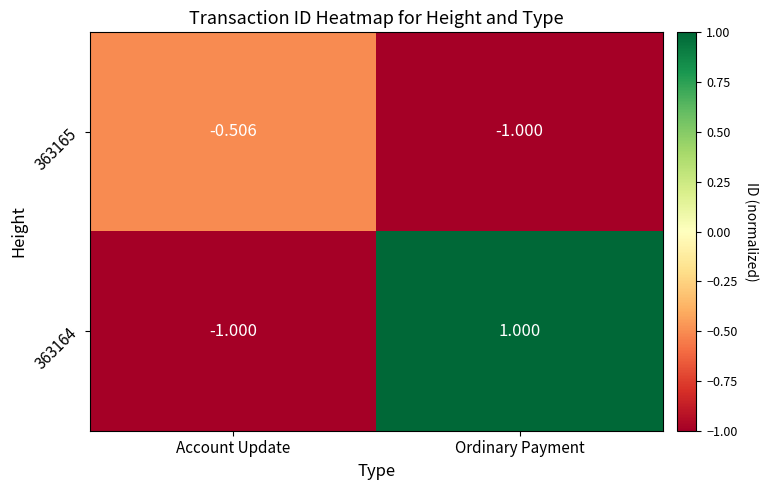

List the labels in order of 363165 value, smallest first.

Ordinary Payment, Account Update